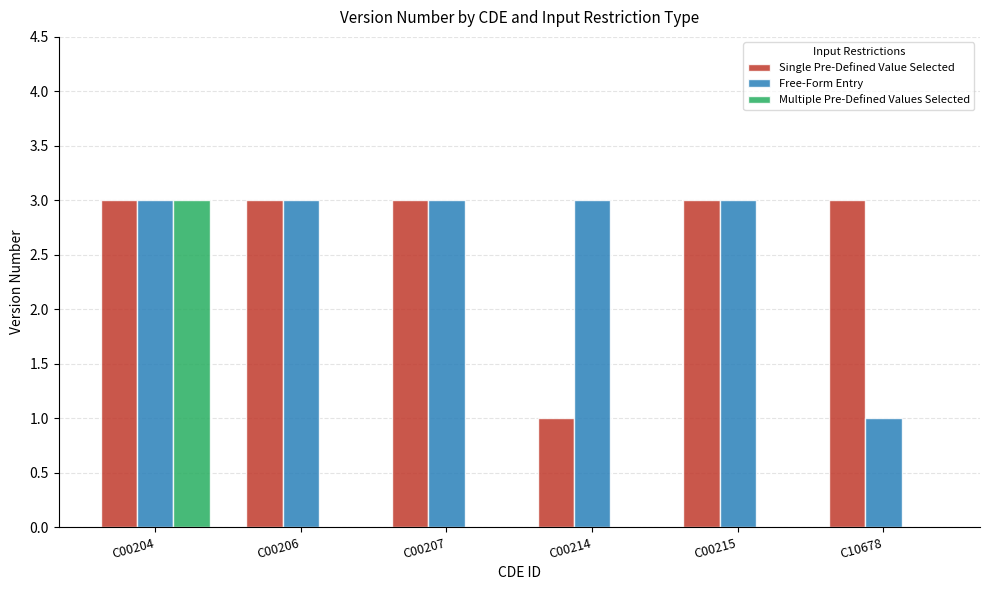

What is the sum of the Multiple Pre-Defined Values Selected values at C00206 and C00204?

3